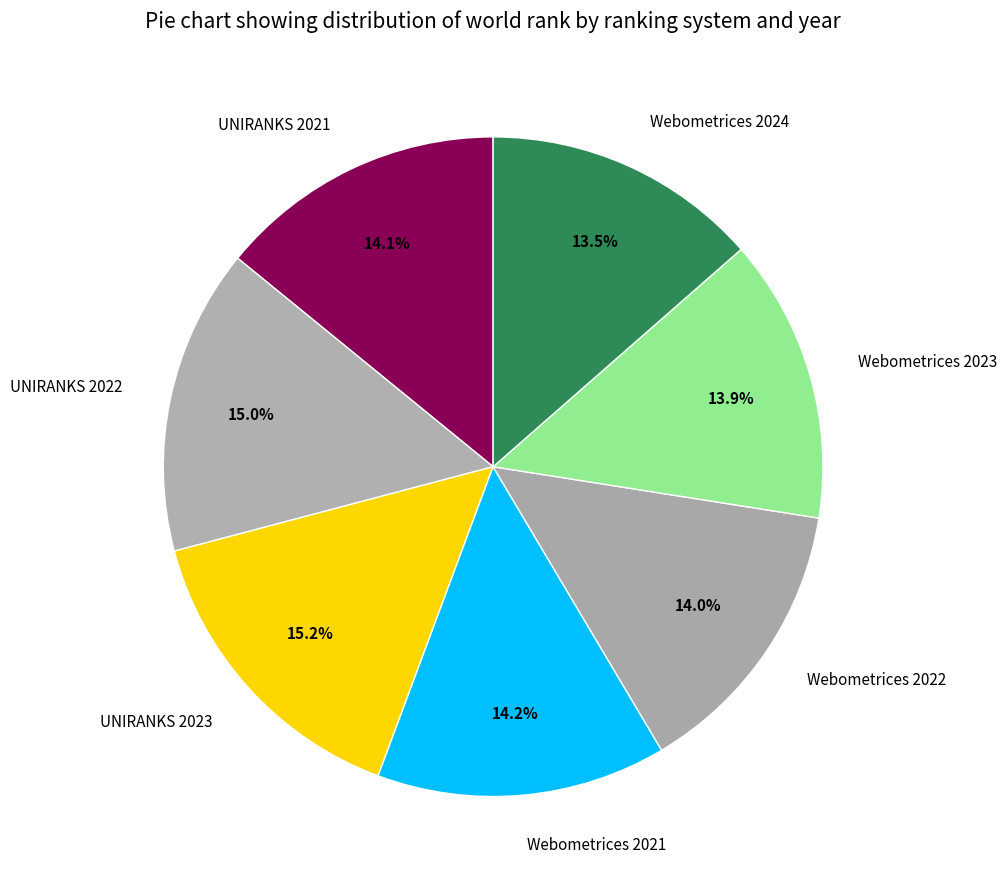

What is the ratio of the value at Webometrices 2022 to the value at UNIRANKS 2023?

0.9